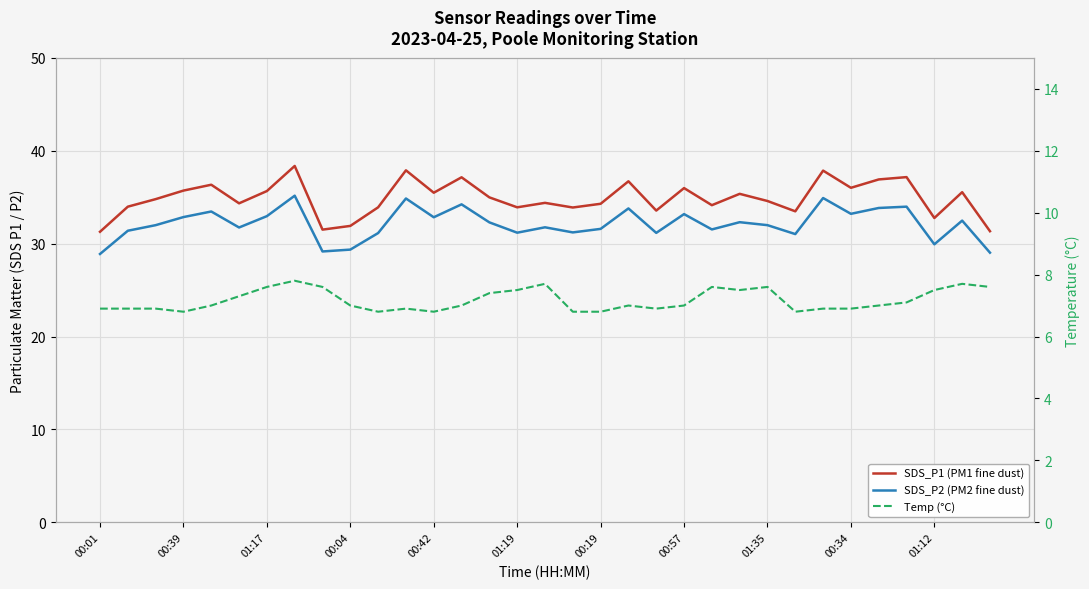

What is the lowest value of the SDS_P2 (PM2 fine dust) series?

28.9